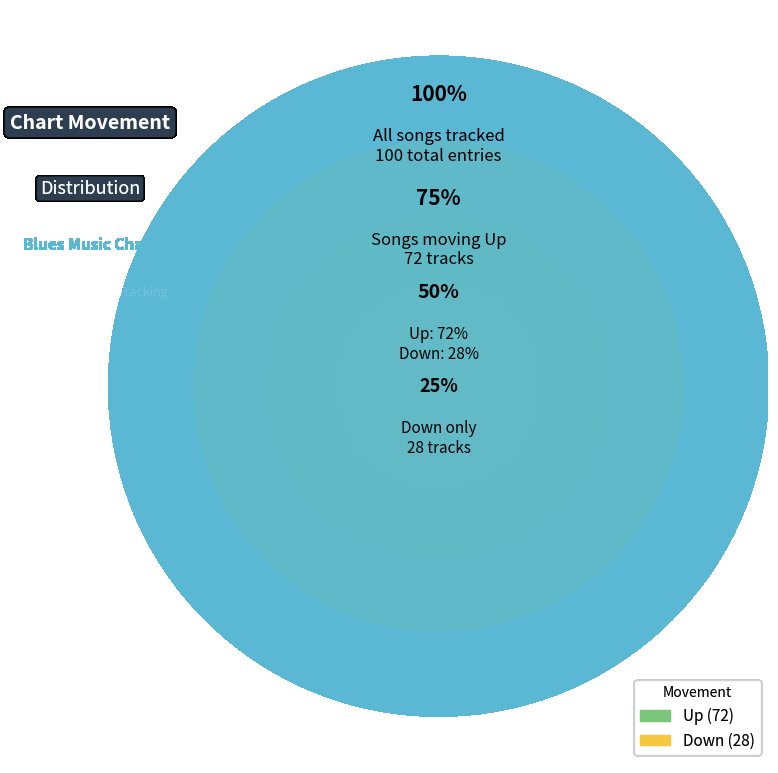

How many segments does this pie chart have?

2